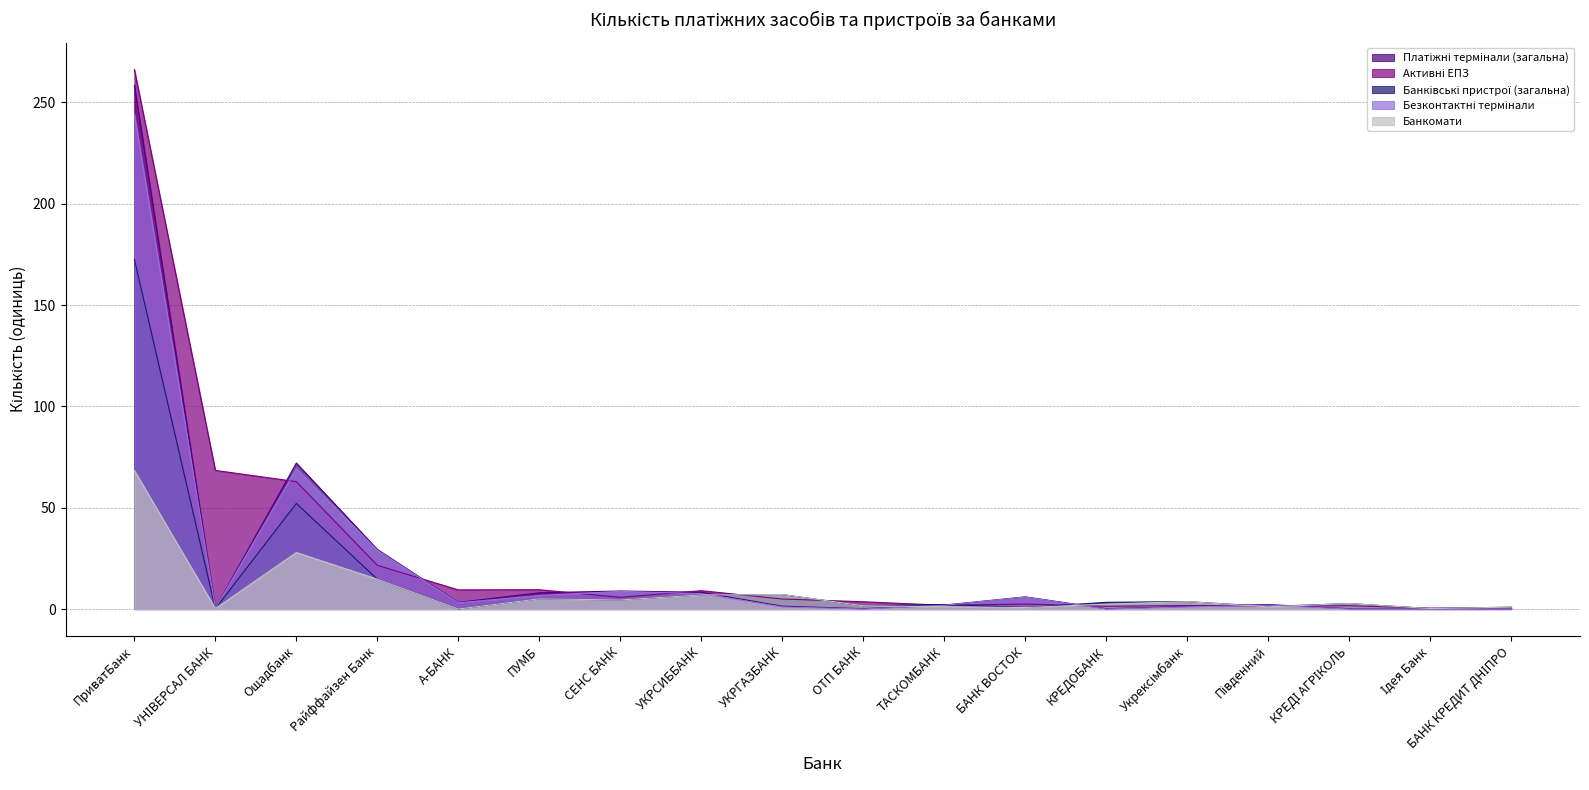

The value of Банківські пристрої (загальна) at Укрексімбанк is 5.0. True or false?

False